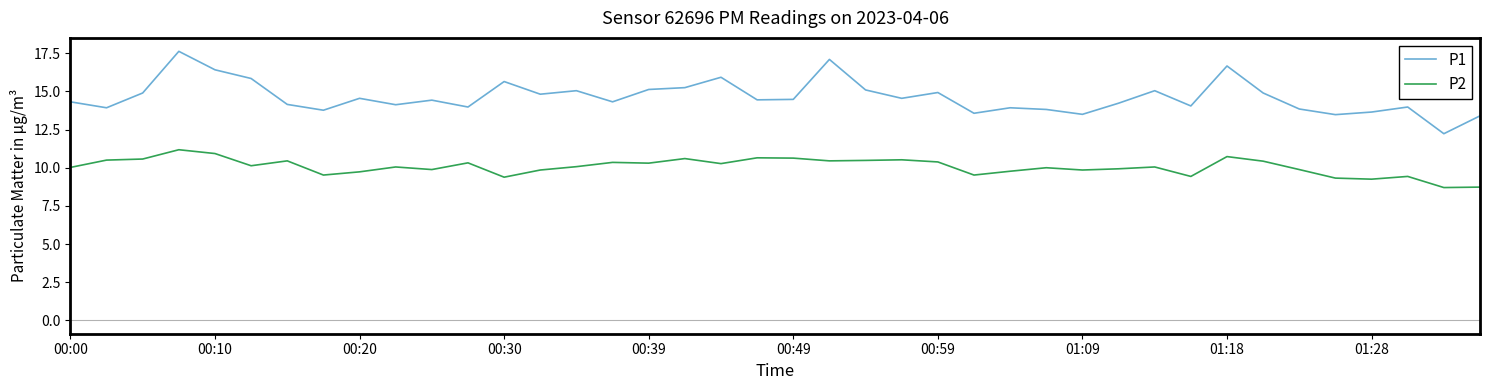

How many categories are shown in the chart?

40